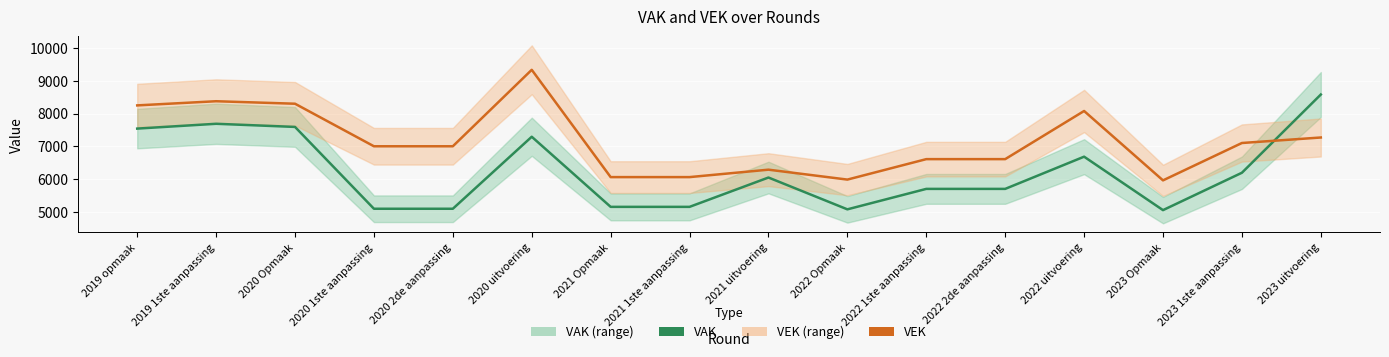

Reading left to right, what are all the values shown in this chart?

VAK: 7541	7688	7592	5092	5092	7292	5150	5150	6046	5074	5699	5699	6683	5050	6192	8582
VEK: 8250	8377	8301	7001	7001	9337	6059	6059	6286	5983	6608	6608	8079	5959	7101	7269